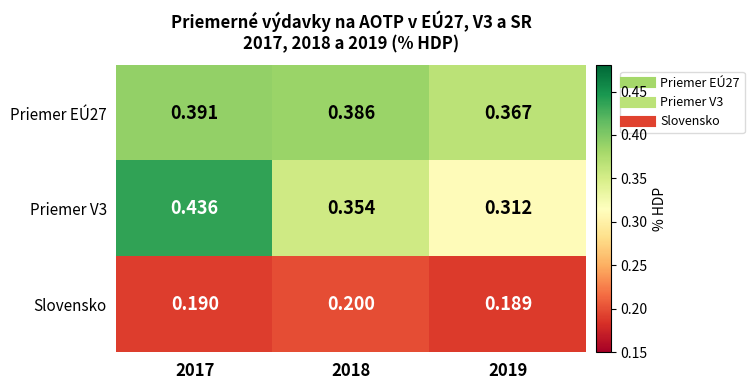

At how many categories does at least one series exceed 0?

3